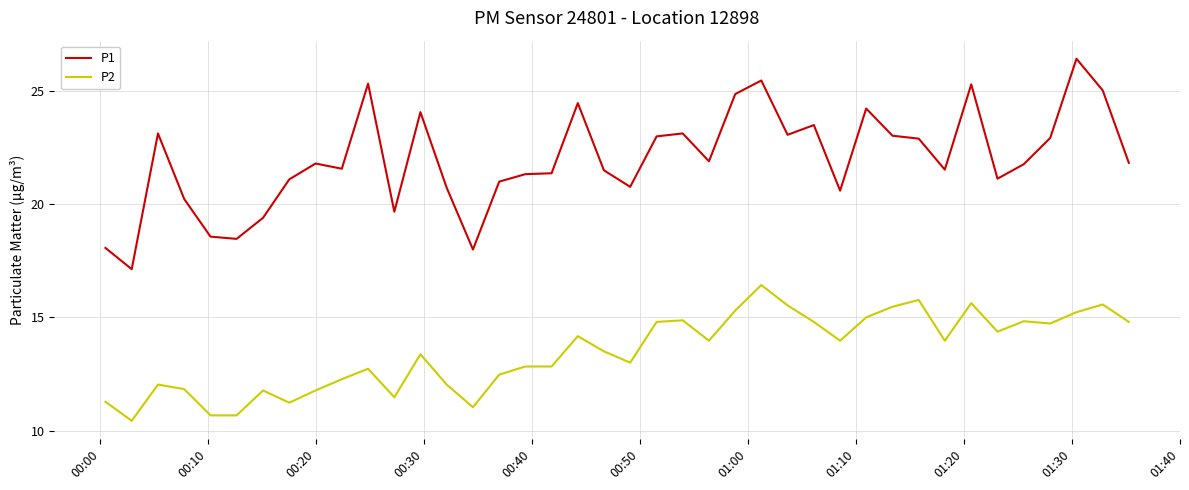

Which series has the largest total across all categories?

P1